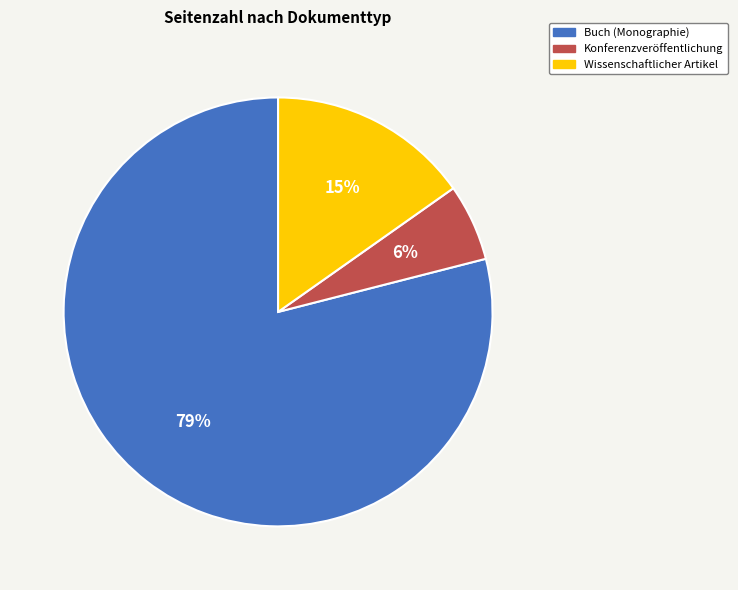

Count the number of slices in the pie.

3